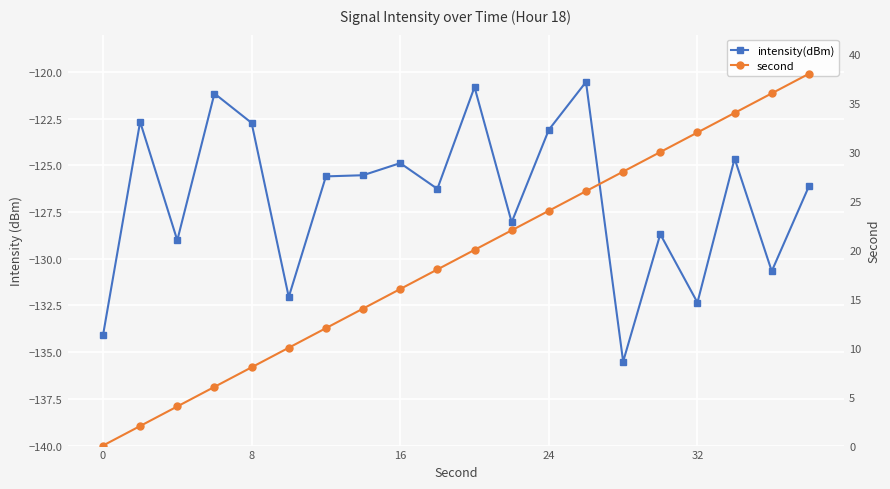

True or false: second has more than 2 interior local peaks.

False